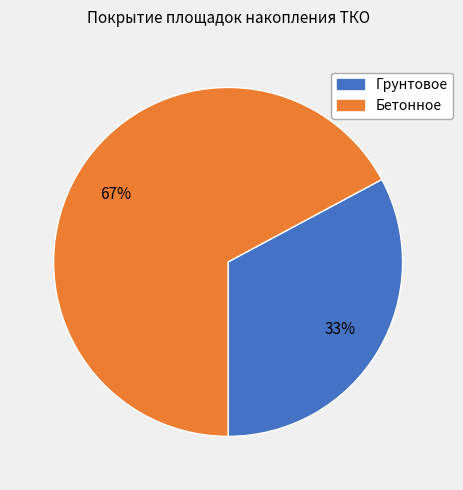

Approximately how many times larger is the value at Бетонное compared to Грунтовое?

2.0